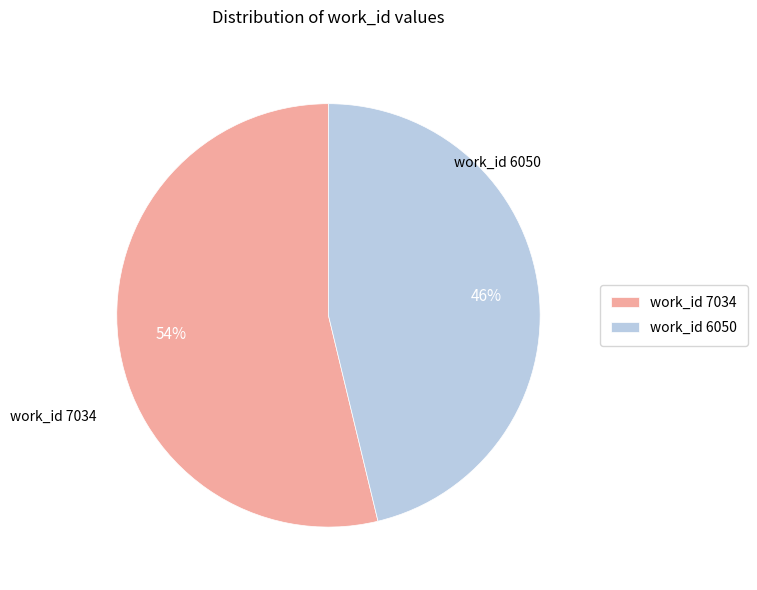

To the nearest percent, what portion does work_id 6050 represent?

46%